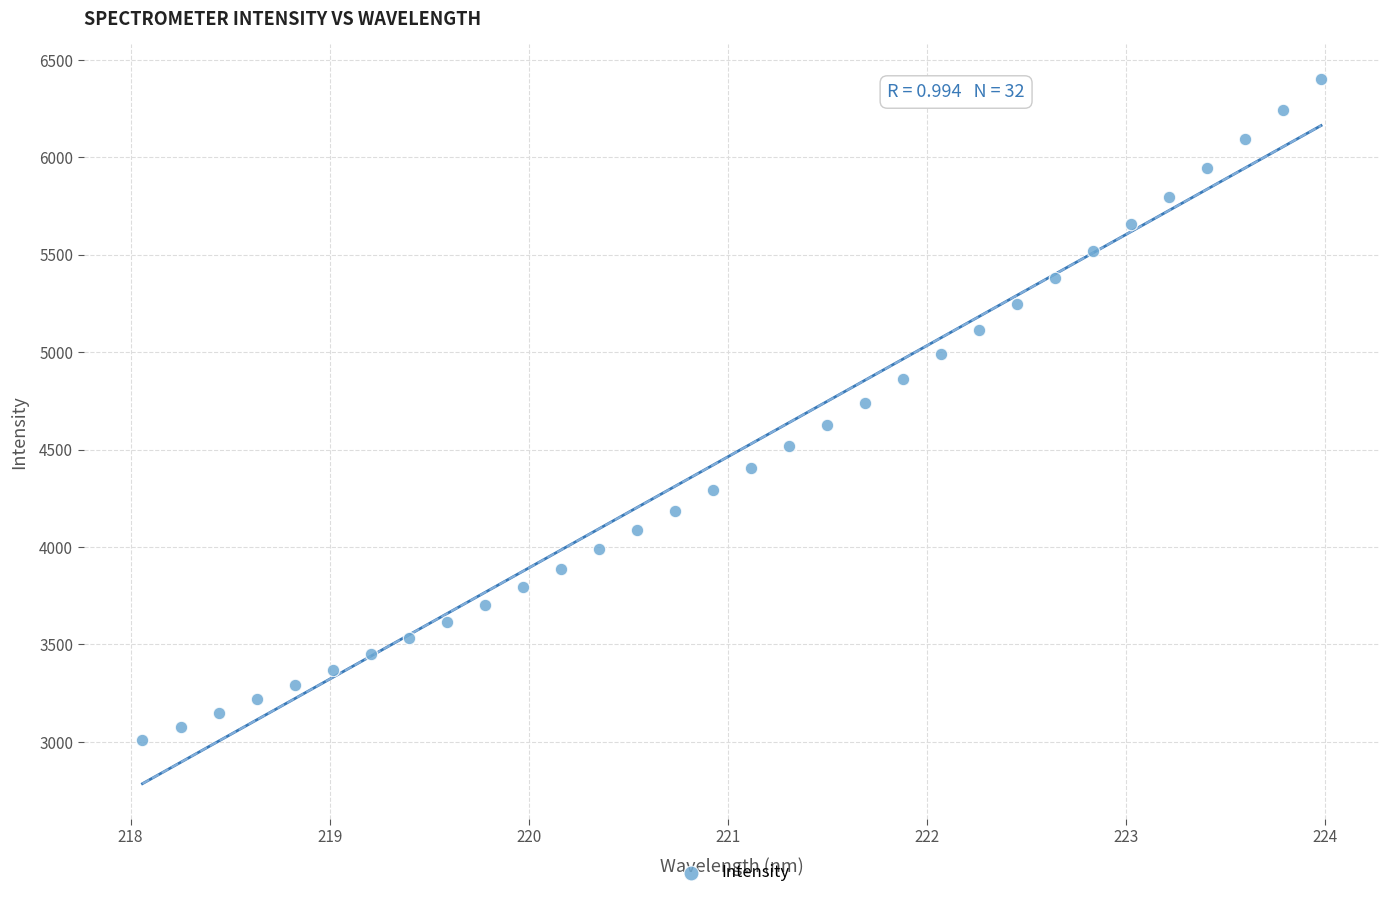

What is the range of X values (max minus min)?

5.9